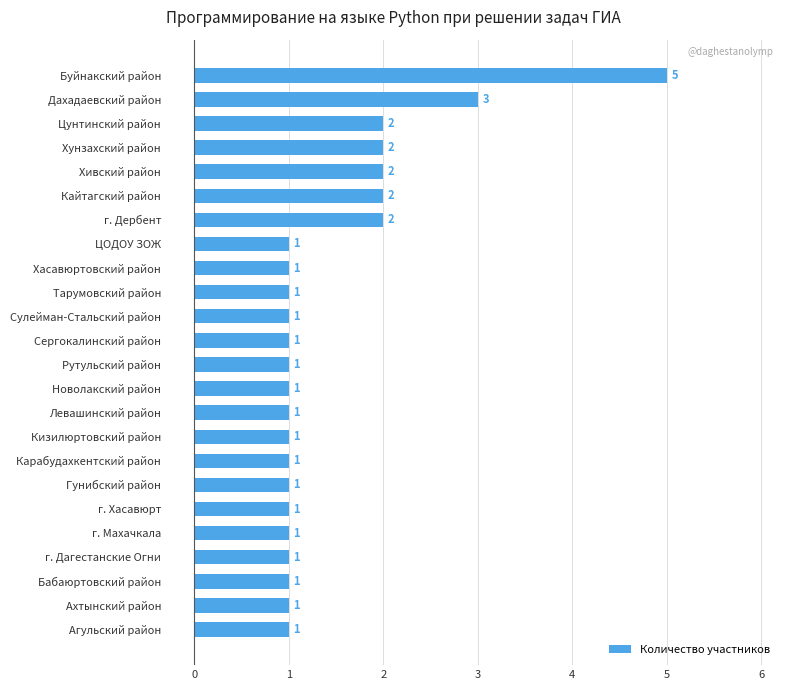

Reading bottom to top, transcribe all the data shown in this chart.

1	1	1	1	1	1	1	1	1	1	1	1	1	1	1	1	1	2	2	2	2	2	3	5